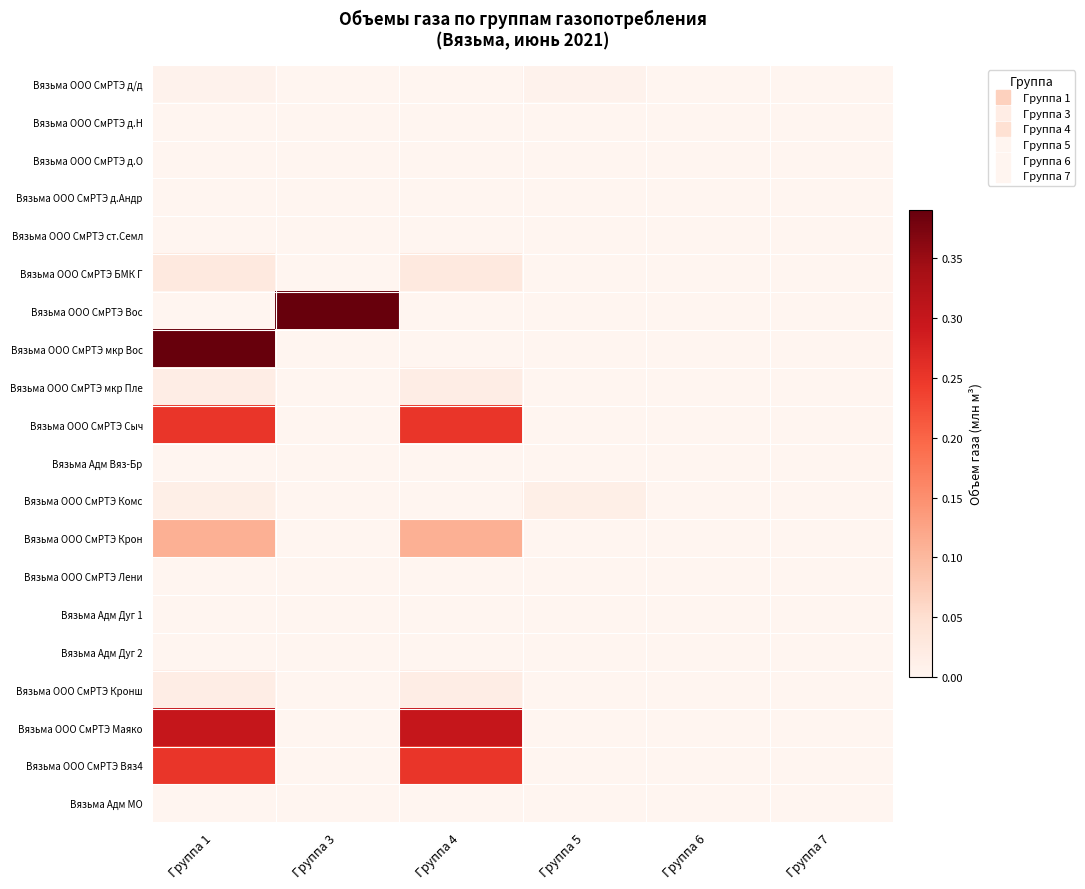

At which category is the sum across all series the highest?

Группа 1